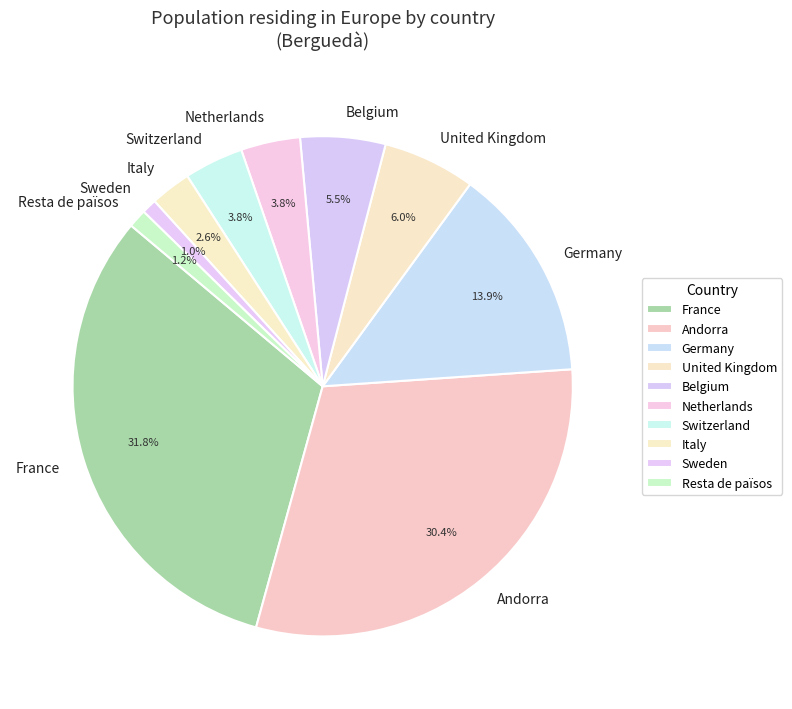

Do Belgium and Italy together represent more than half of the pie?

No